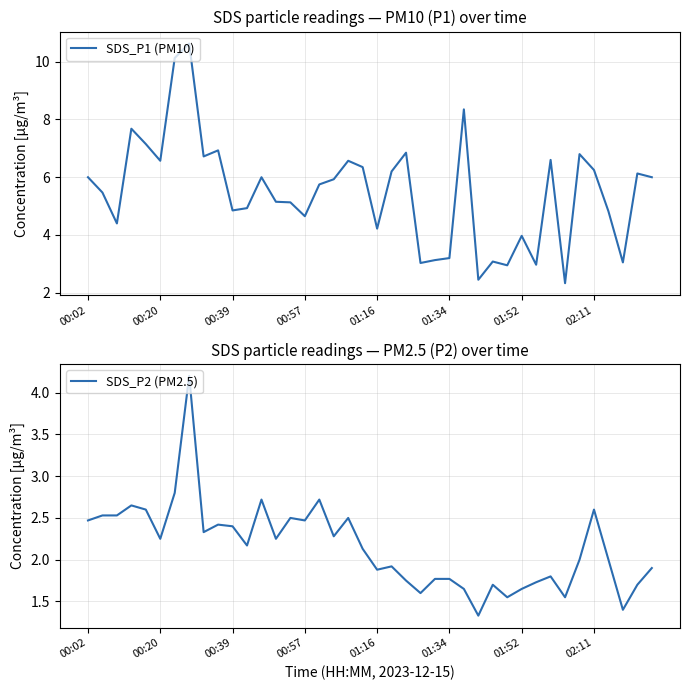

Where does the SDS_P2 (PM2.5) series first go above 2?

00:02